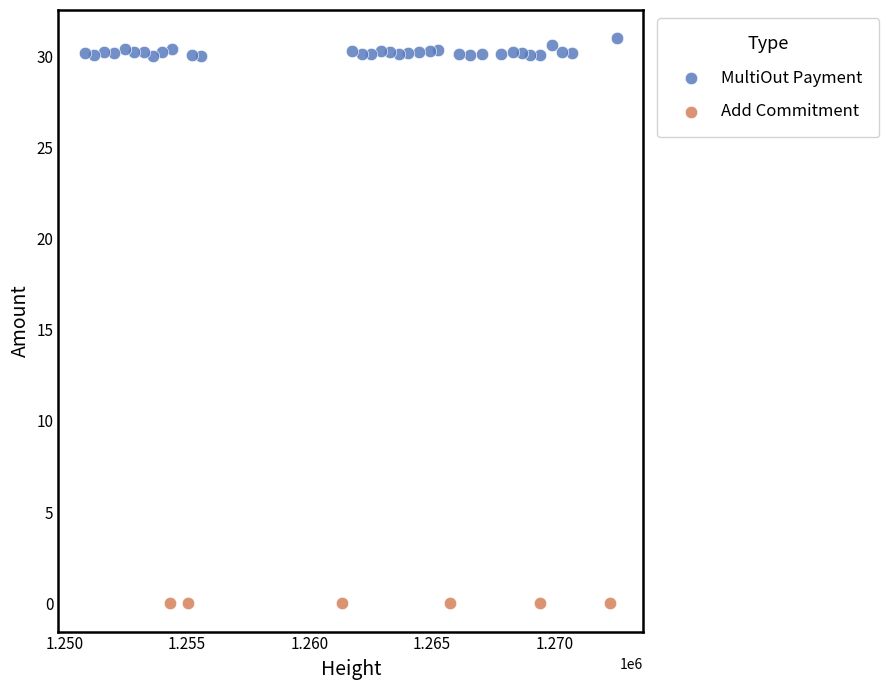

Which series contains the lowest Y value?

Add Commitment